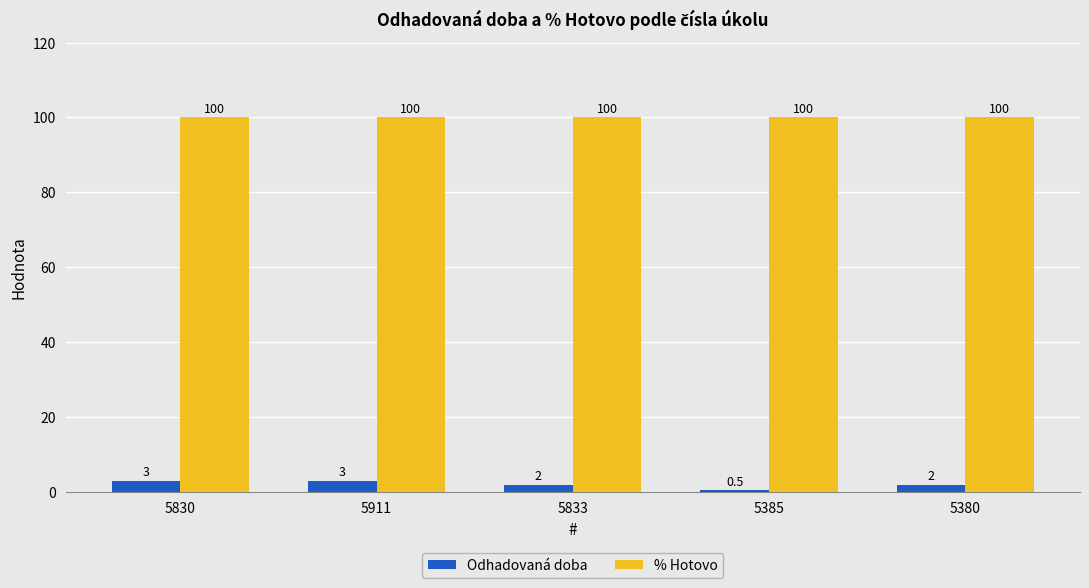

The value of % Hotovo at 5385 is 100.0. True or false?

True